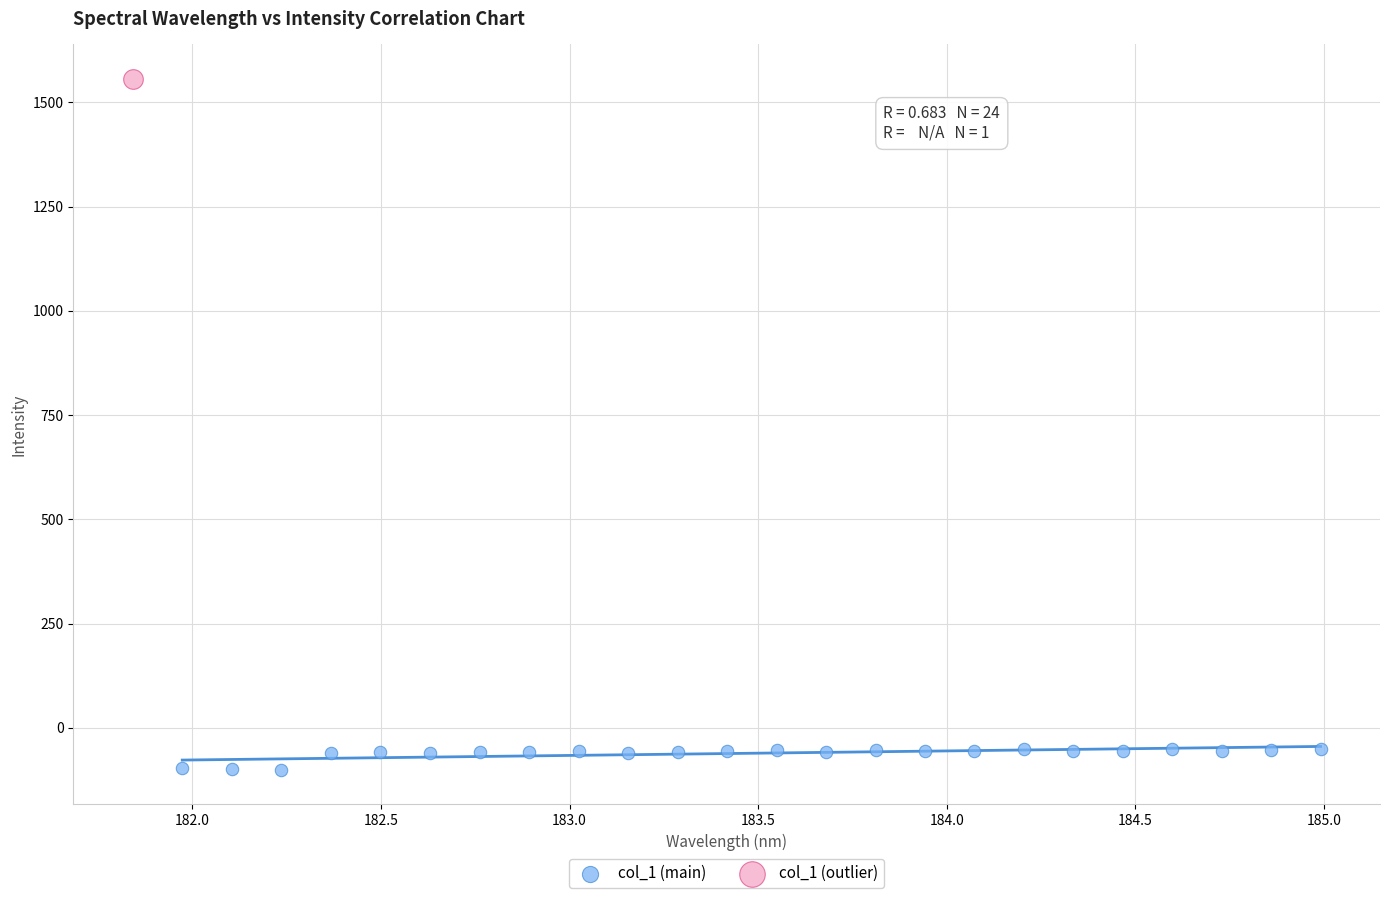

What are all the series names shown in the legend?

col_1 (main), col_1 (outlier)